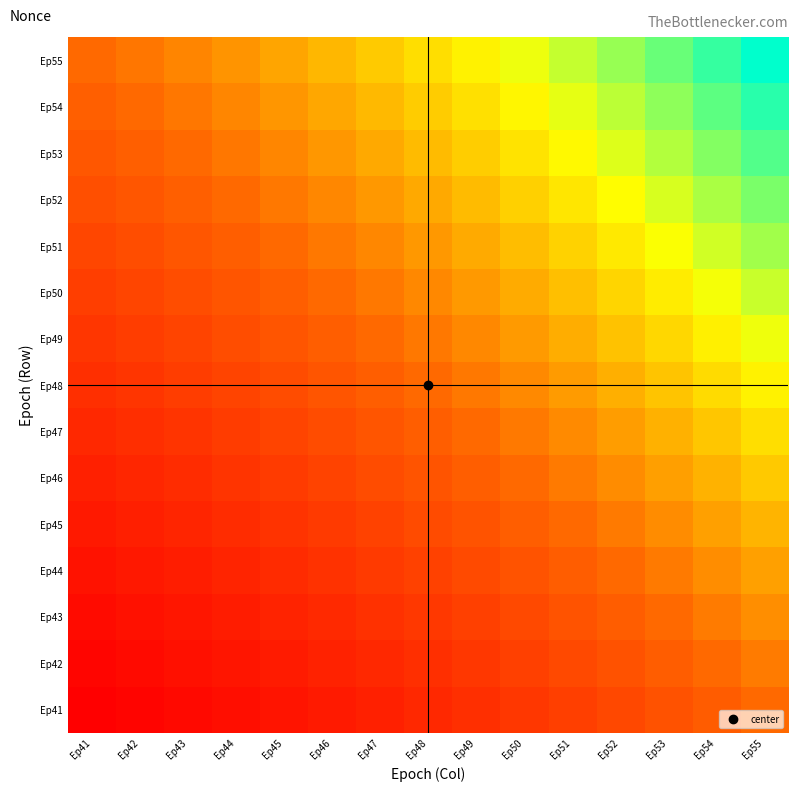

What is the total value across all series at Ep55?

21.6